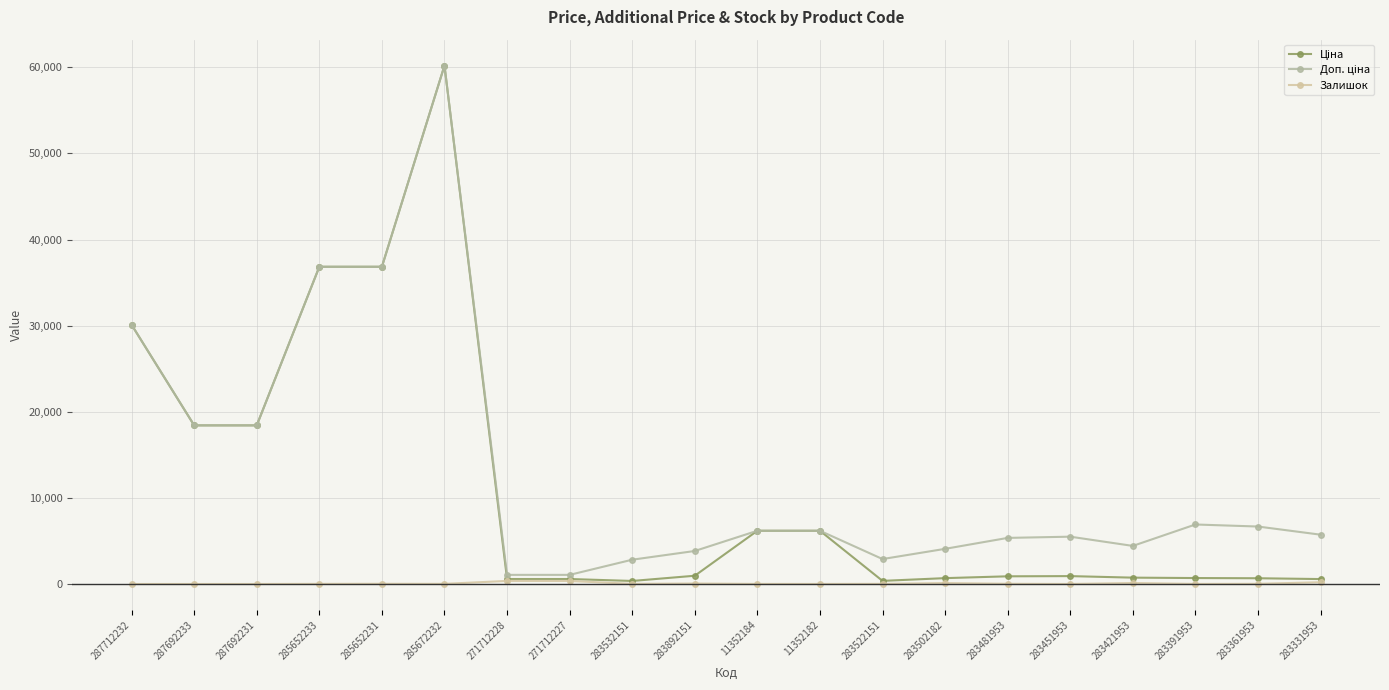

At how many categories does at least one series exceed 46644?

1